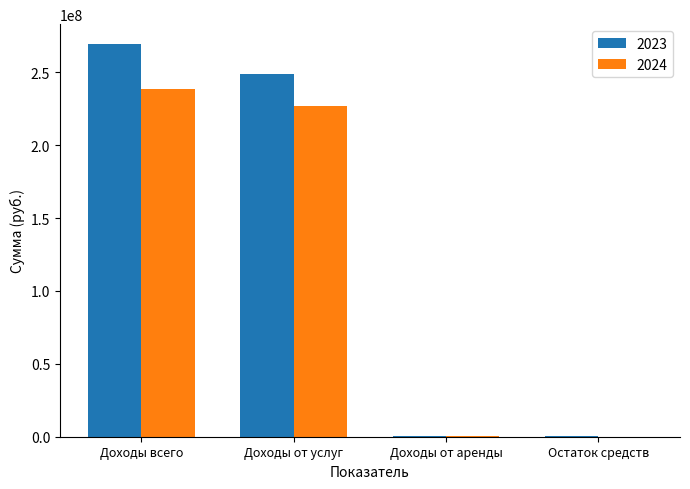

What is the greatest value displayed?

269502887.0